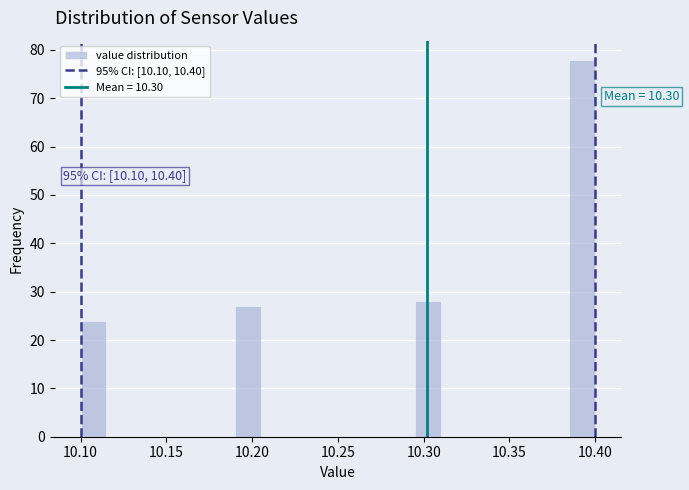

Around what value on the x-axis is the tallest bar? Give the approximate position of its centre, as read against the axis.

10.395